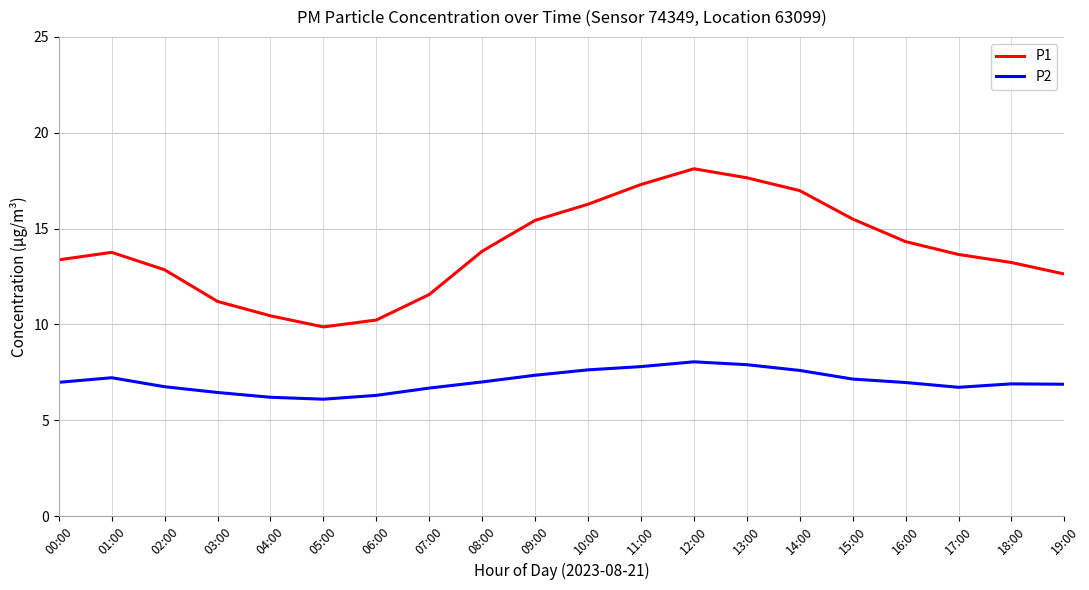

What is the difference between the P2 values at 10:00 and 02:00?

0.9